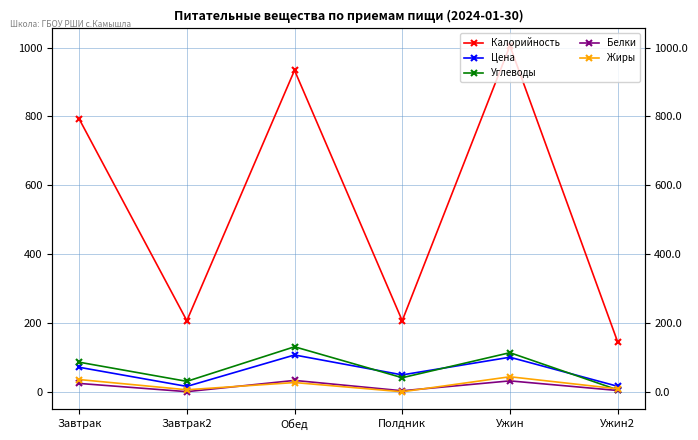

At which label is Жиры closest to 23?

Обед